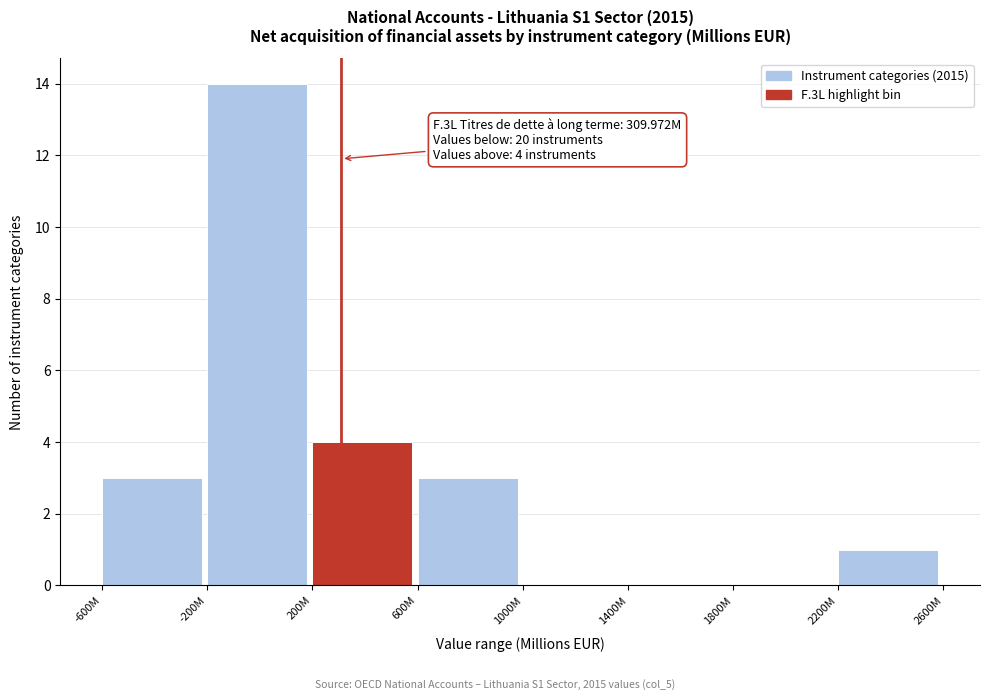

Reading right to left, transcribe all the data shown in this chart.

2200M=1	1800M=0	1400M=0	1000M=0	600M=3	200M=4	-200M=14	-600M=3